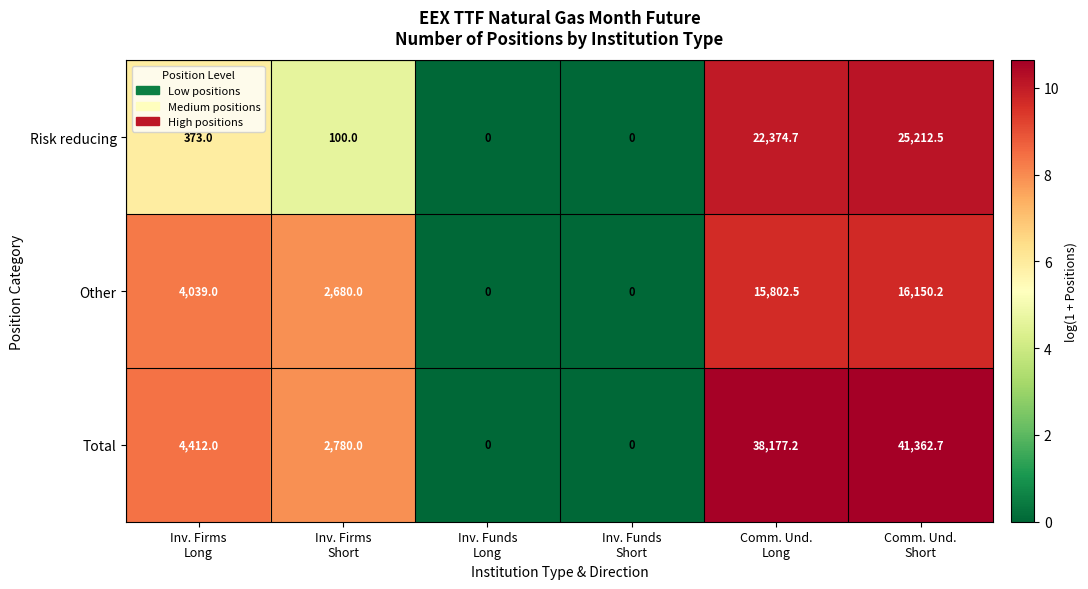

What is the sum of all Risk reducing values?

48060.2